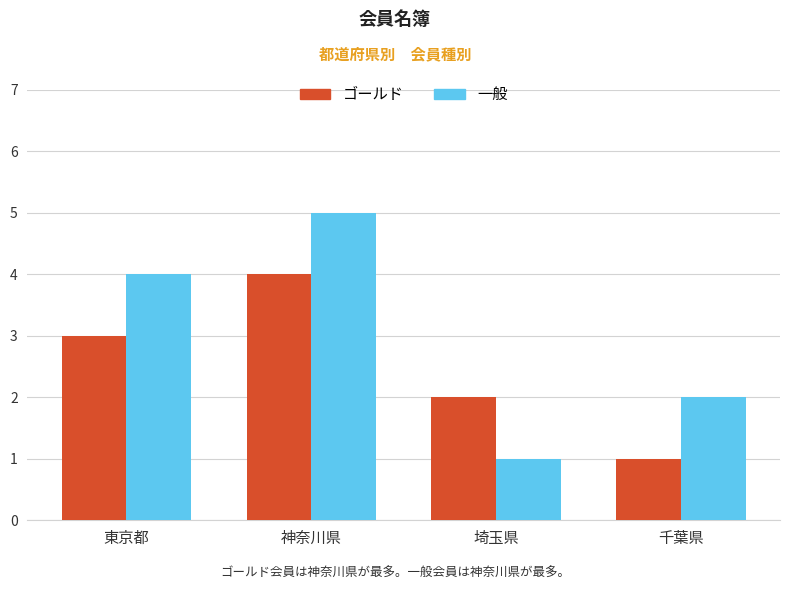

Reading left to right, transcribe all the data shown in this chart.

ゴールド: 3	4	2	1
一般: 4	5	1	2